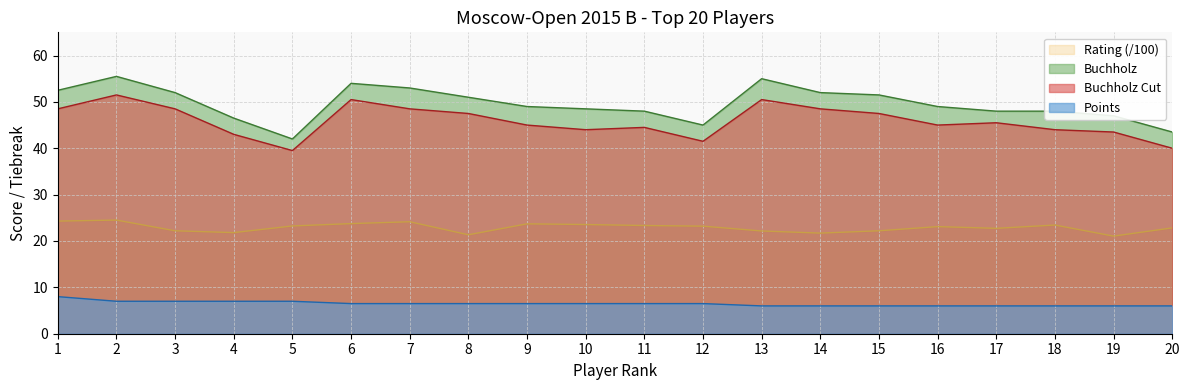

How many lines are shown in the chart?

4